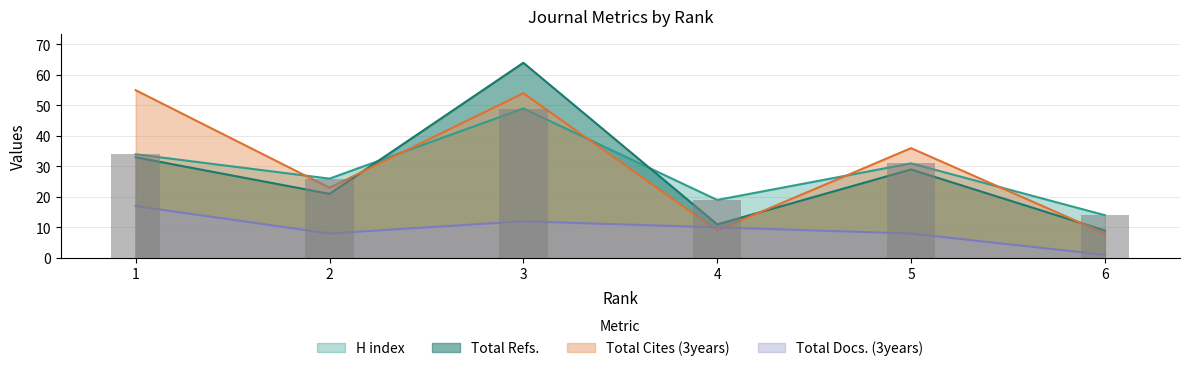

Which series has the widest spread of values?

Total Refs.